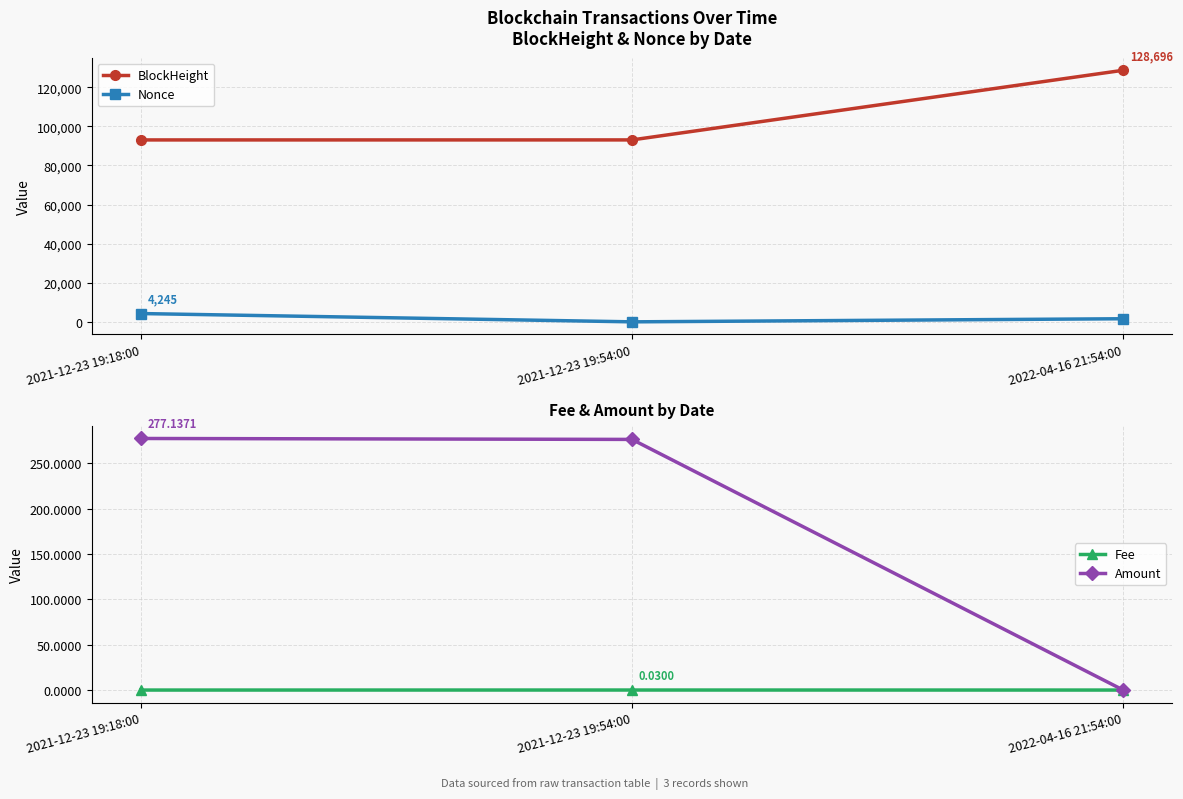

How many data points does each series have?

3